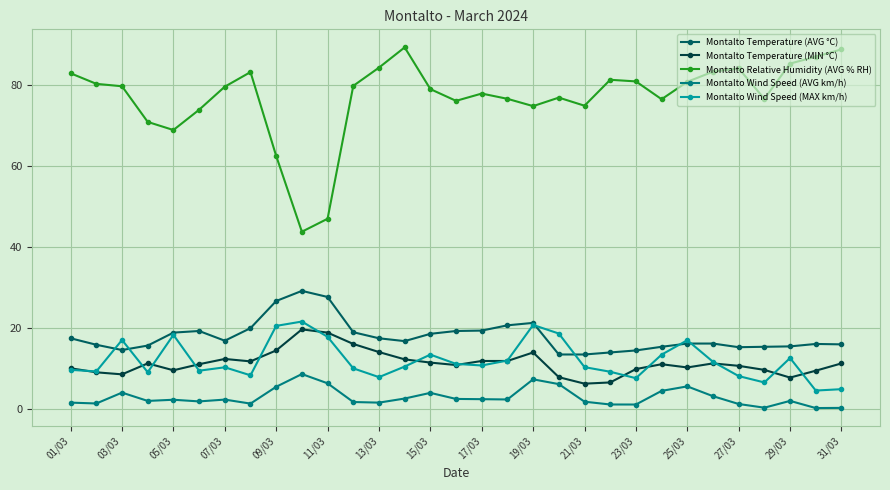

What is the maximum value for Montalto Temperature (MIN °C)?

19.7